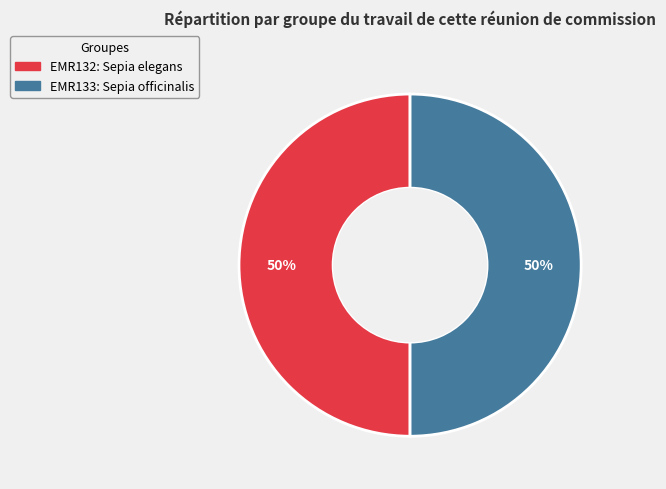

To the nearest percent, what is the average slice percentage?

50%